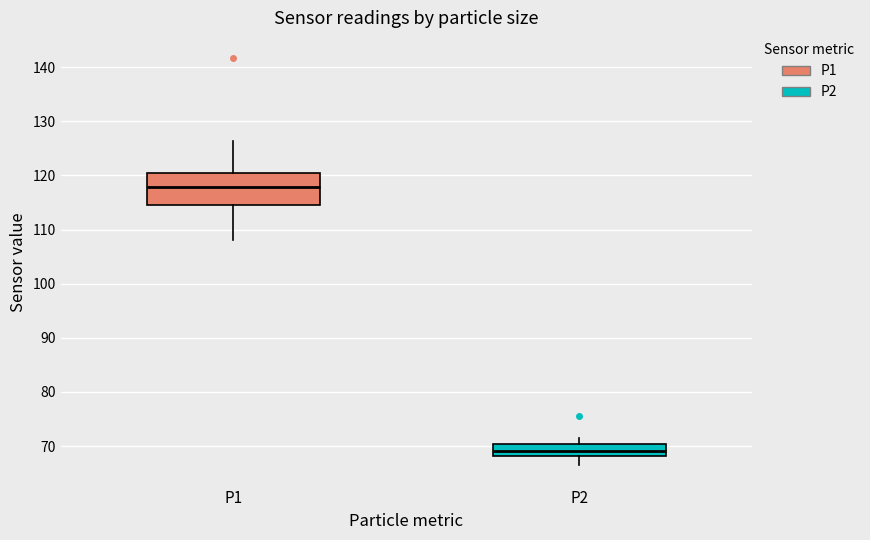

Which box's median line is the lowest?

P2